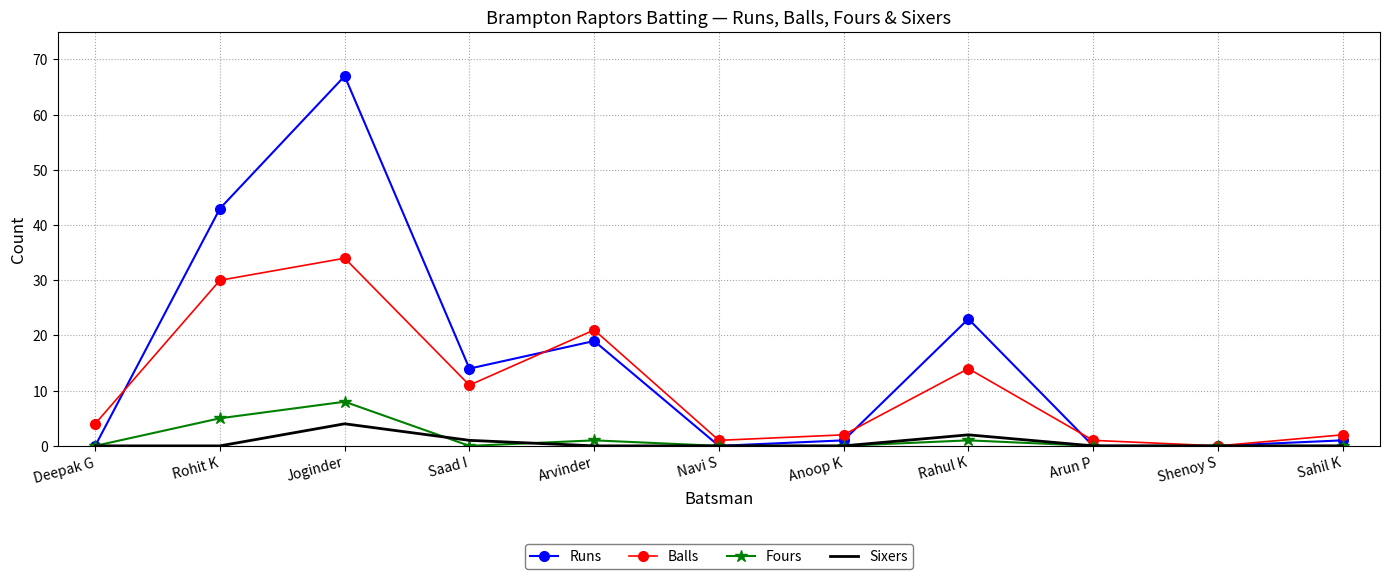

List the series in order of their peak value, highest first.

Runs, Balls, Fours, Sixers